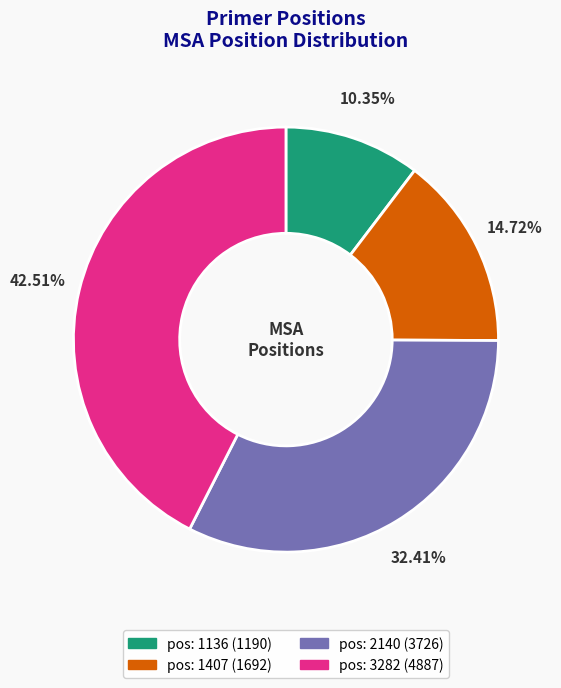

Count the number of slices in the pie.

4